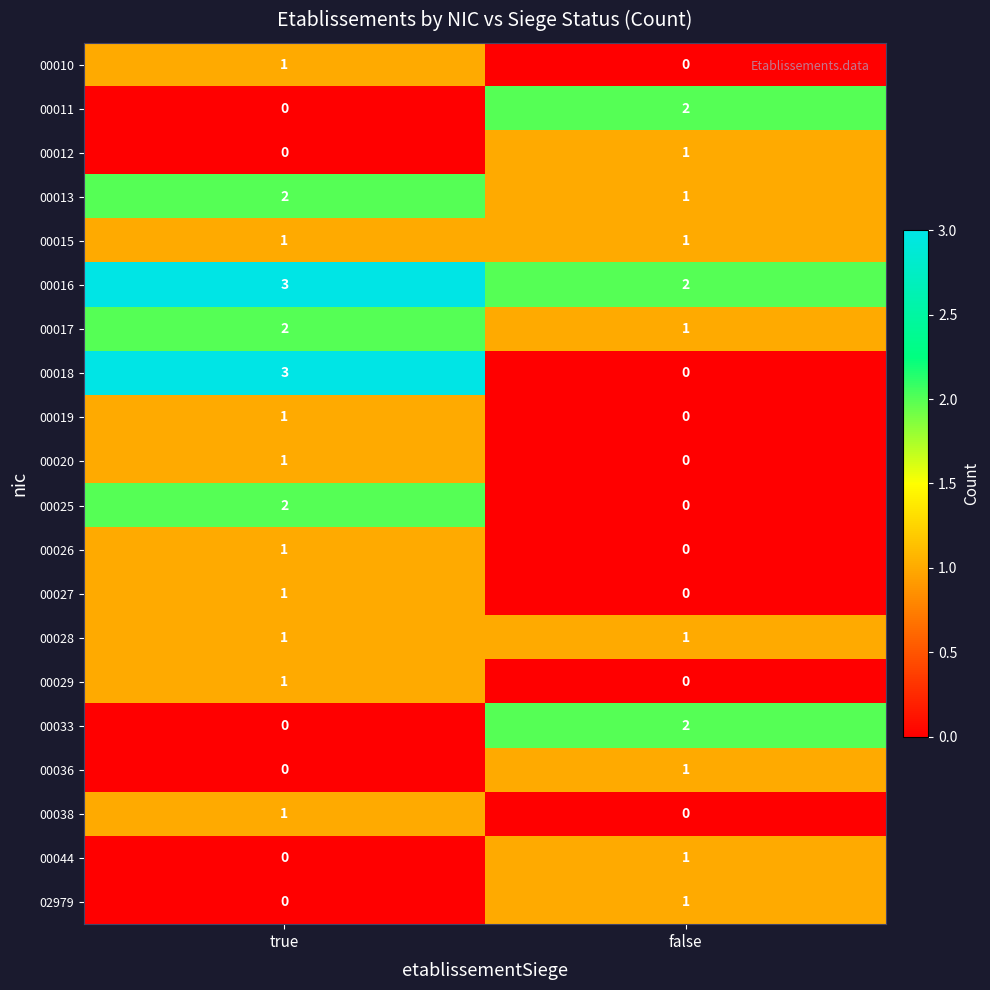

The 00011 series shows 0 at true. True or false?

True